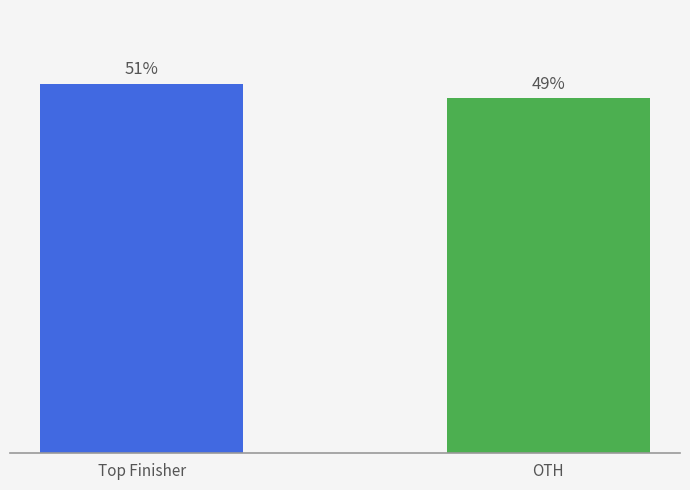

Which label corresponds to the smallest value in the chart?

OTH